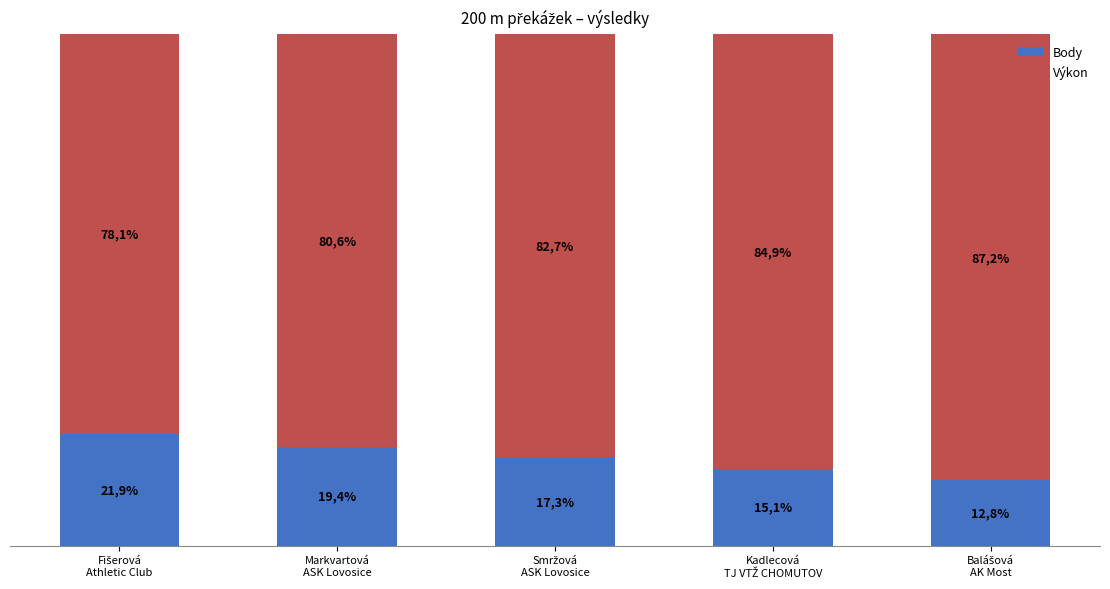

What is the sum of all Výkon values?

413.5